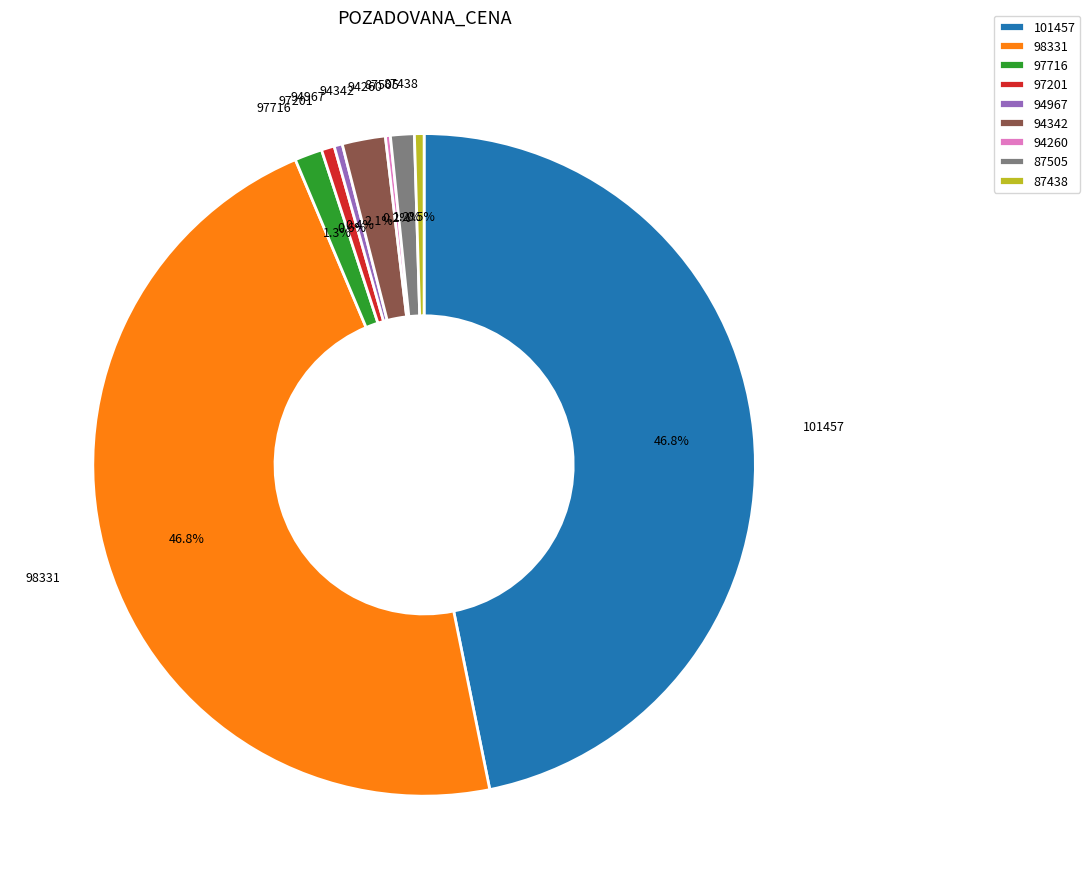

Combined, do 87438 and 101457 account for over 50%?

No